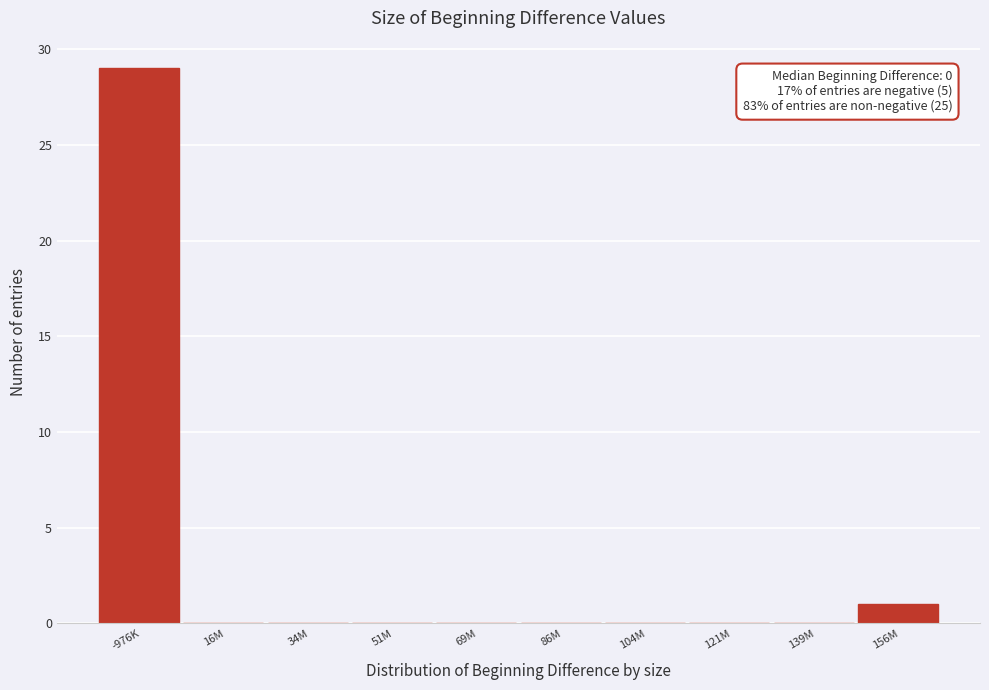

Reading left to right, list all the values displayed in this chart.

-976K=29	16M=0	34M=0	51M=0	69M=0	86M=0	104M=0	121M=0	139M=0	156M=1